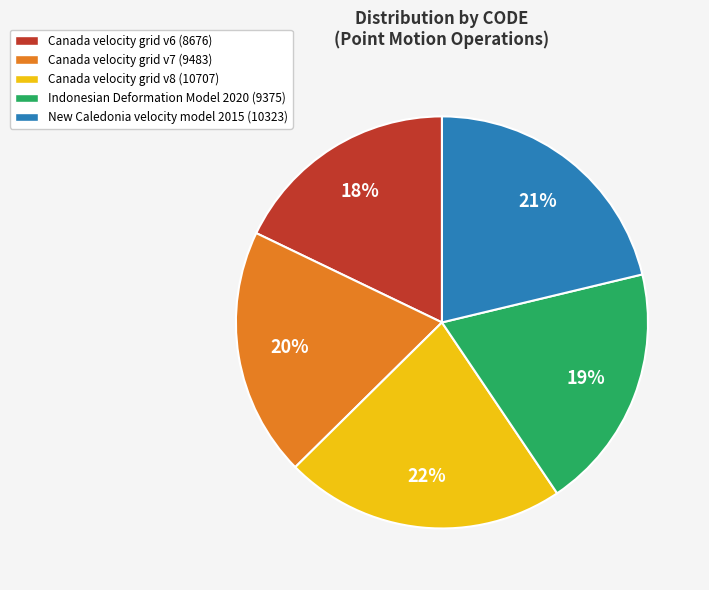

To the nearest percent, what is the difference between the Canada velocity grid v7 and Canada velocity grid v6 slice percentages?

2%